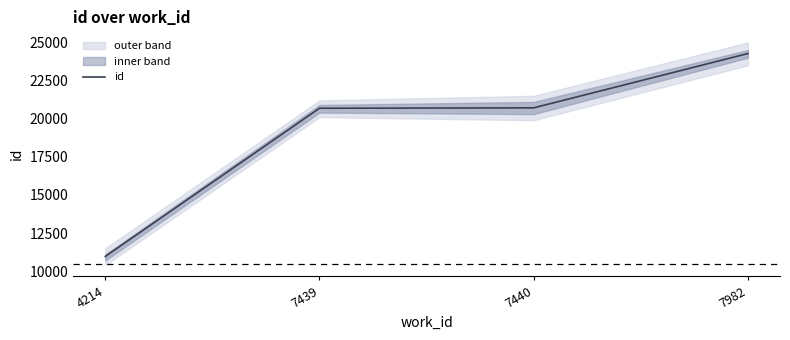

What is the value of the 4th point from the left?

24273